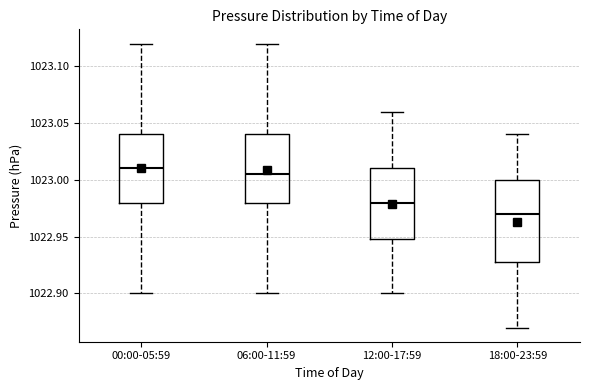

Reading left to right, read every box against the y-axis: the position of its median line, the range the box covers, and the ends of its whiskers. The values are not printed on the chart, so give them approximately, as read against the axis.

00:00-05:59: median 1023.010, box 1022.980 to 1023.040, whiskers 1022.900 to 1023.120
06:00-11:59: median 1023.005, box 1022.980 to 1023.040, whiskers 1022.900 to 1023.120
12:00-17:59: median 1022.980, box 1022.950 to 1023.010, whiskers 1022.900 to 1023.060
18:00-23:59: median 1022.970, box 1022.930 to 1023.000, whiskers 1022.870 to 1023.040